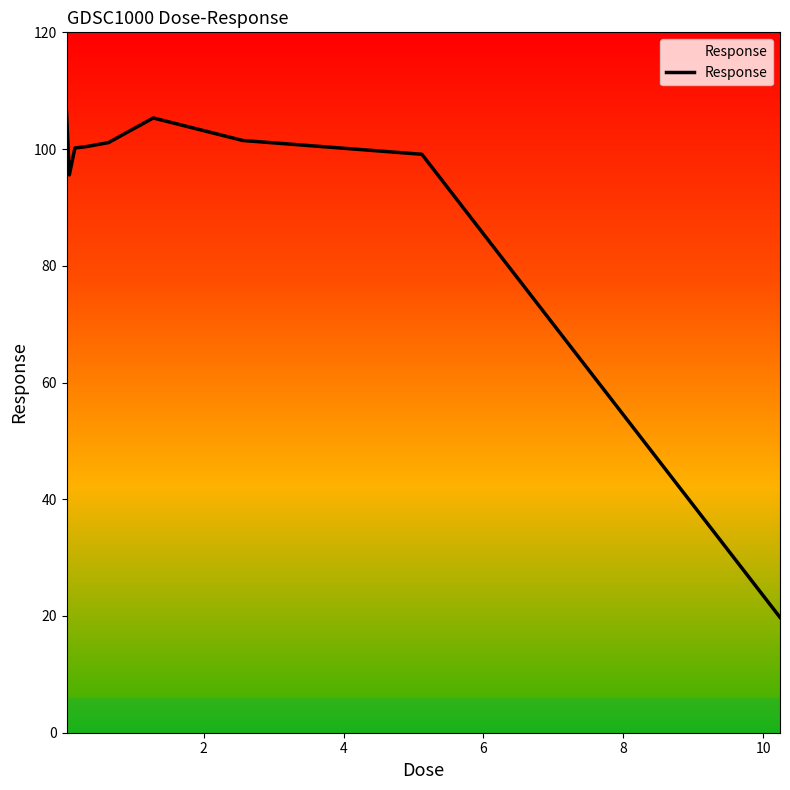

What is the greatest value displayed?

106.3